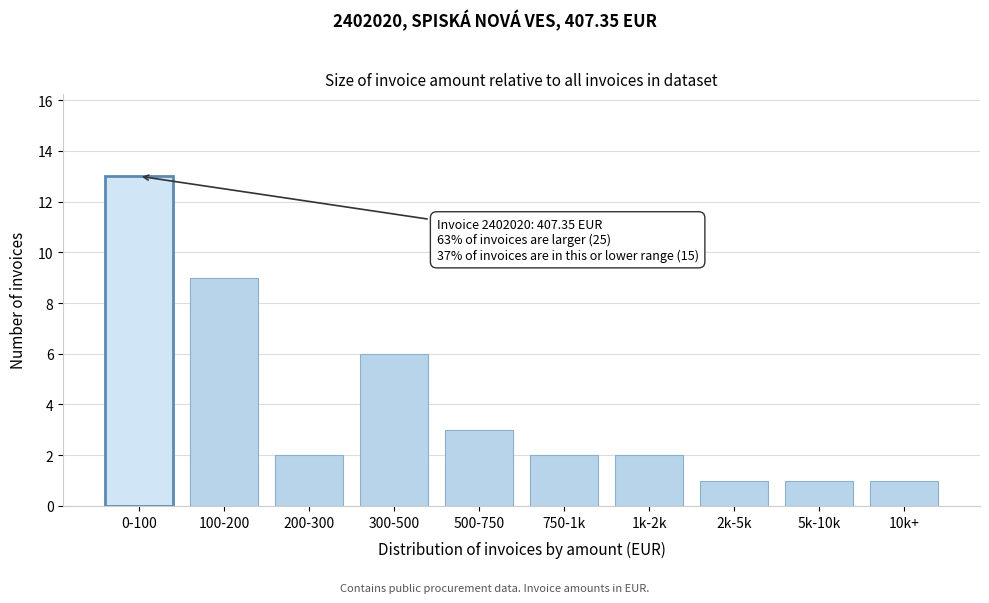

Reading right to left, what are all the values shown in this chart?

10k+=1	5k-10k=1	2k-5k=1	1k-2k=2	750-1k=2	500-750=3	300-500=6	200-300=2	100-200=9	0-100=13